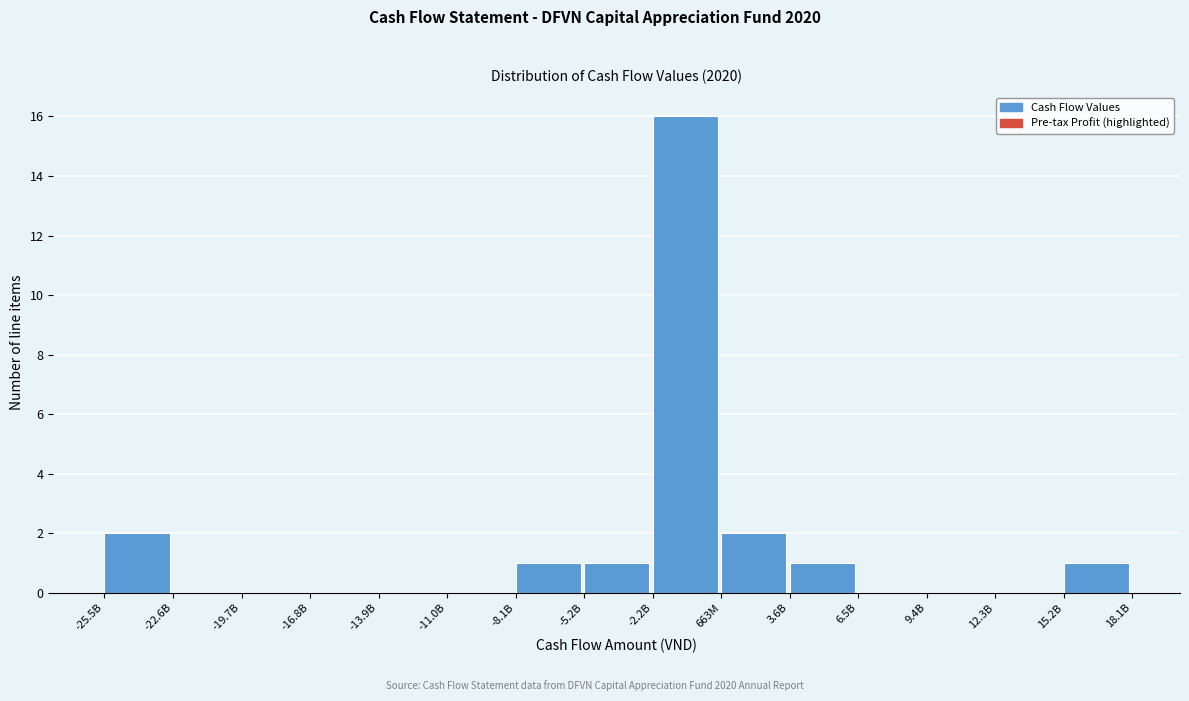

Reading right to left, what are all the values shown in this chart?

15.2B=1	12.3B=0	9.4B=0	6.5B=0	3.6B=1	663M=2	-2.2B=16	-5.2B=1	-8.1B=1	-11.0B=0	-13.9B=0	-16.8B=0	-19.7B=0	-22.6B=0	-25.5B=2